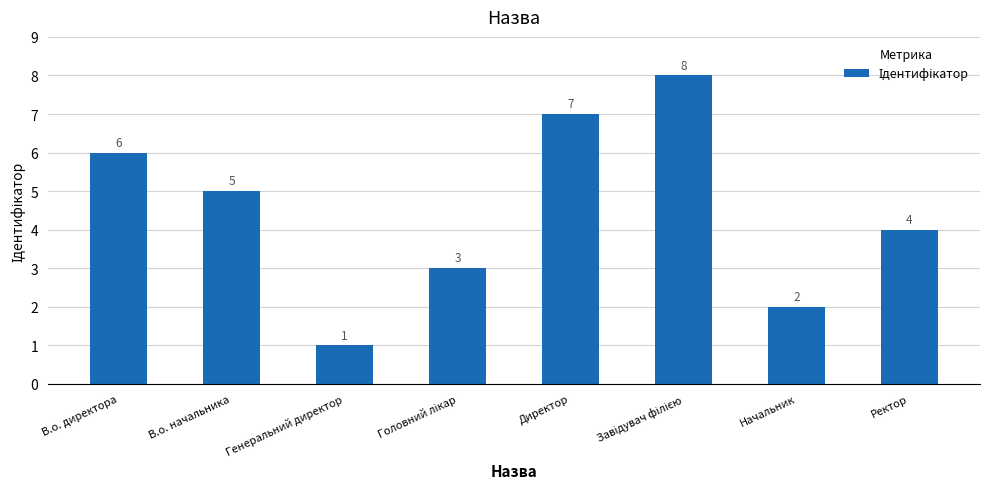

How many values are between 3 and 7?

5